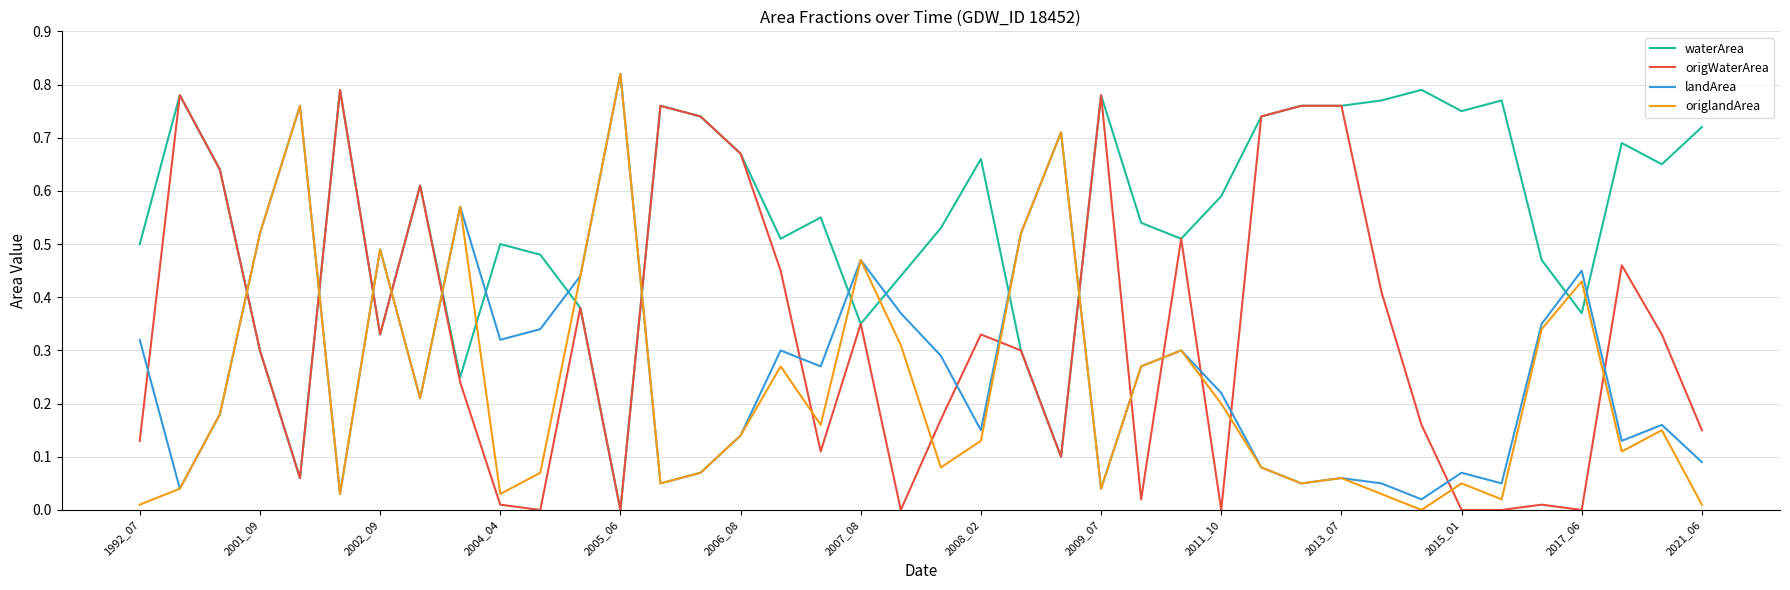

Which series has the largest total across all categories?

waterArea